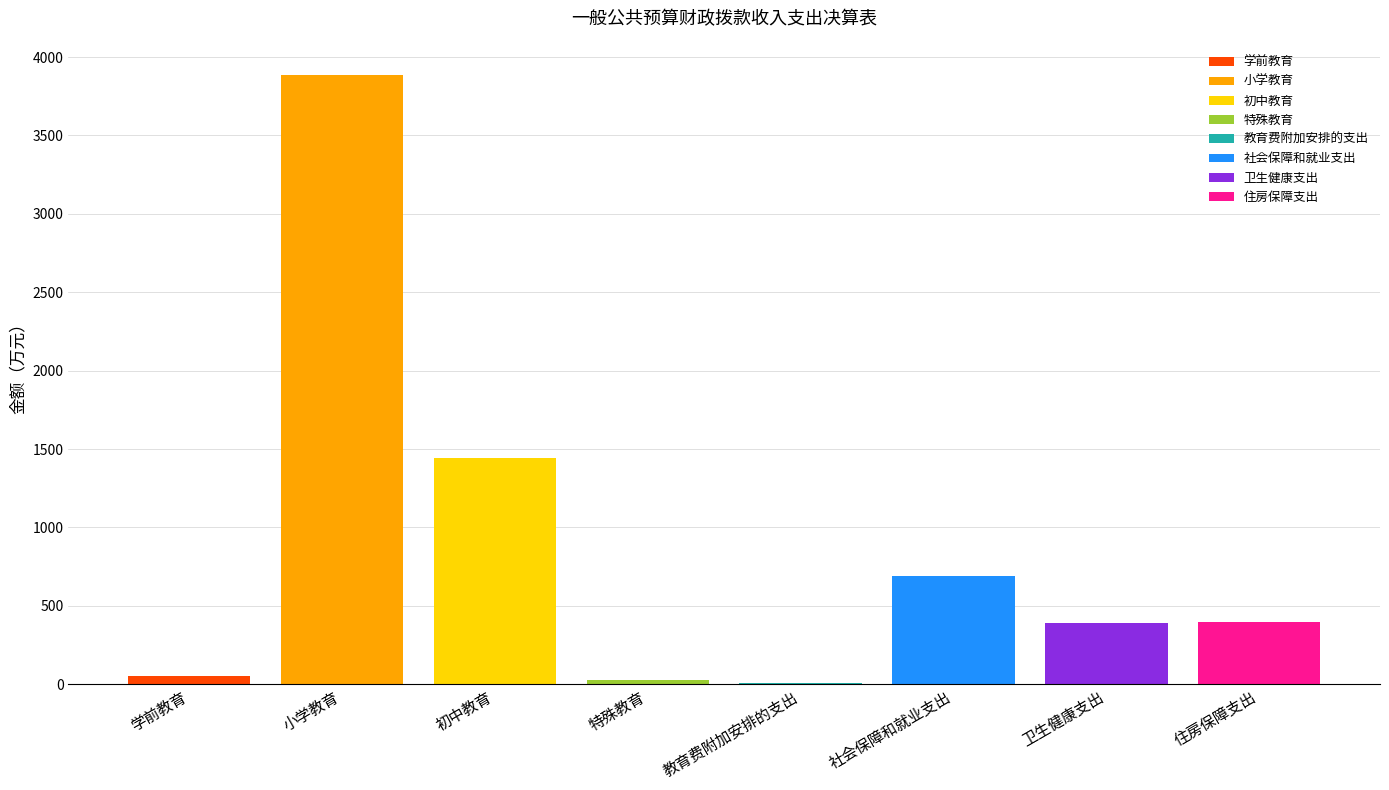

What is the spread (max minus min) of values at 特殊教育?

27.4